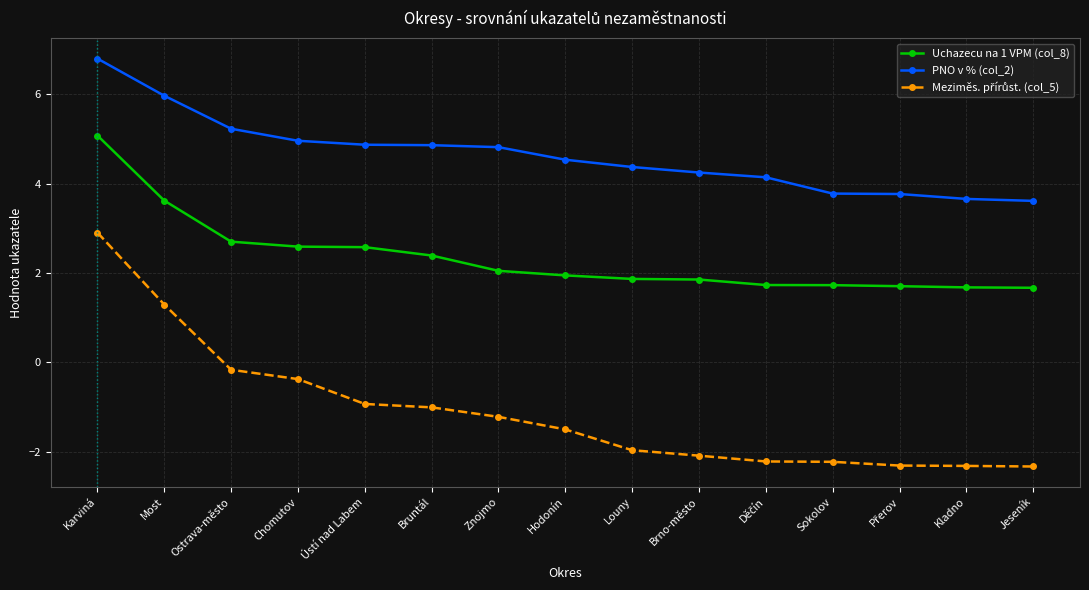

The Uchazecu na 1 VPM (col_8) series shows 1.7 at Jeseník. True or false?

True